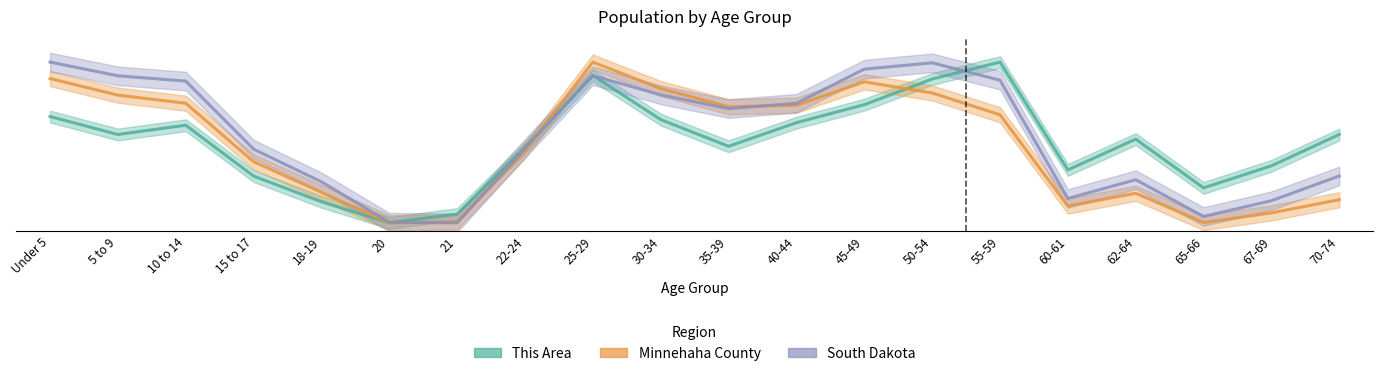

List the series in order of their peak value, highest first.

This Area (Estimate), Minnehaha County, South Dakota